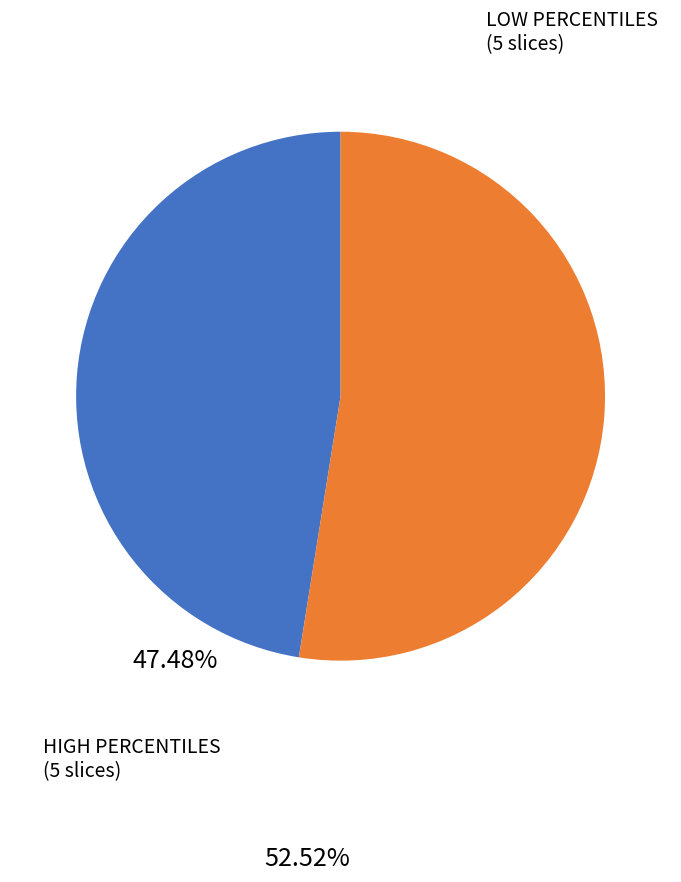

Do LOW PERCENTILES and HIGH PERCENTILES together represent more than half of the pie?

Yes